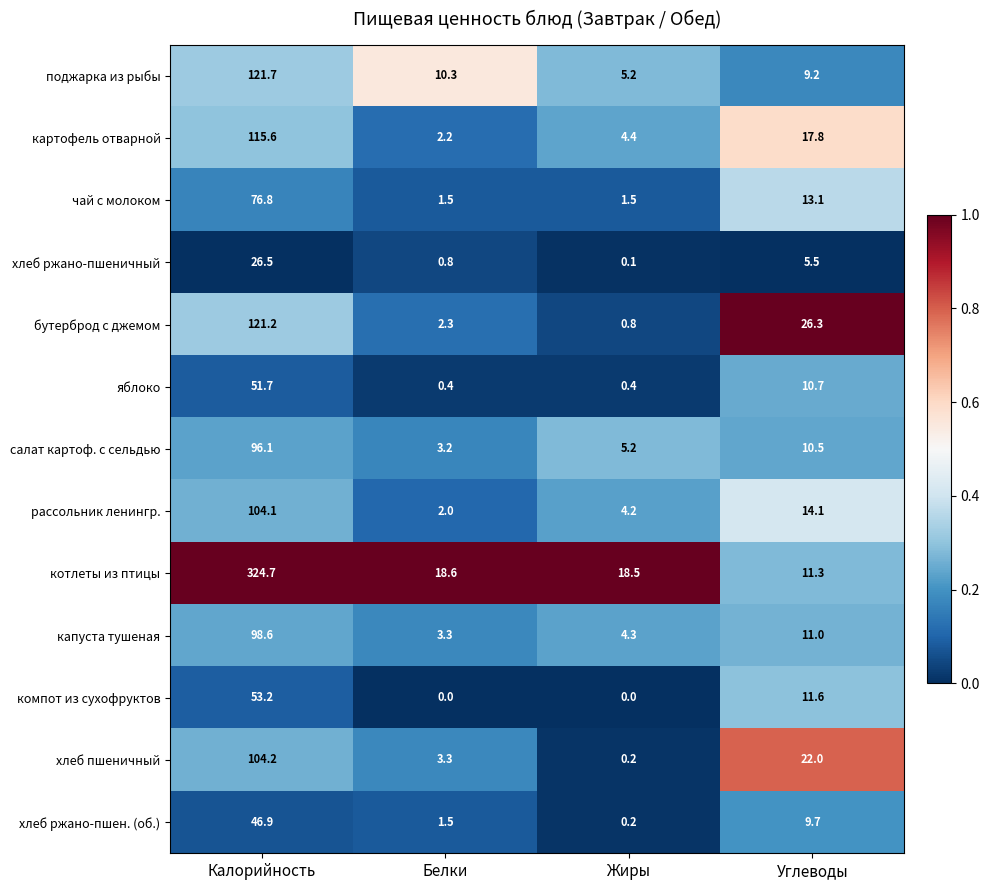

What is the sum of the хлеб ржано-пшен. (об.) values at Жиры and Калорийность?

47.1